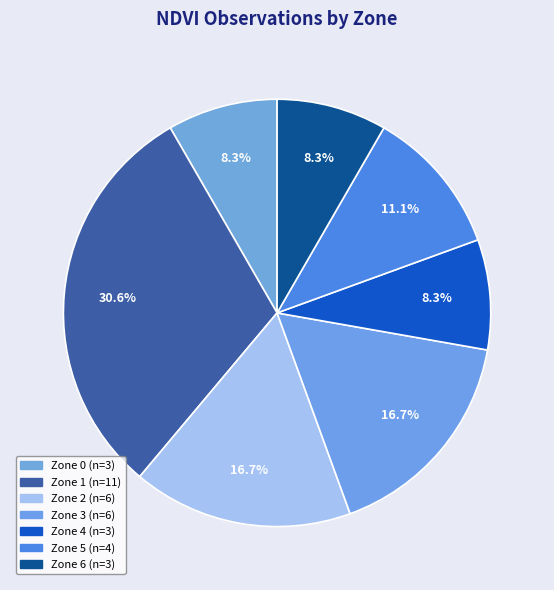

What percentage is NOT represented by Zone 5?

88.9%